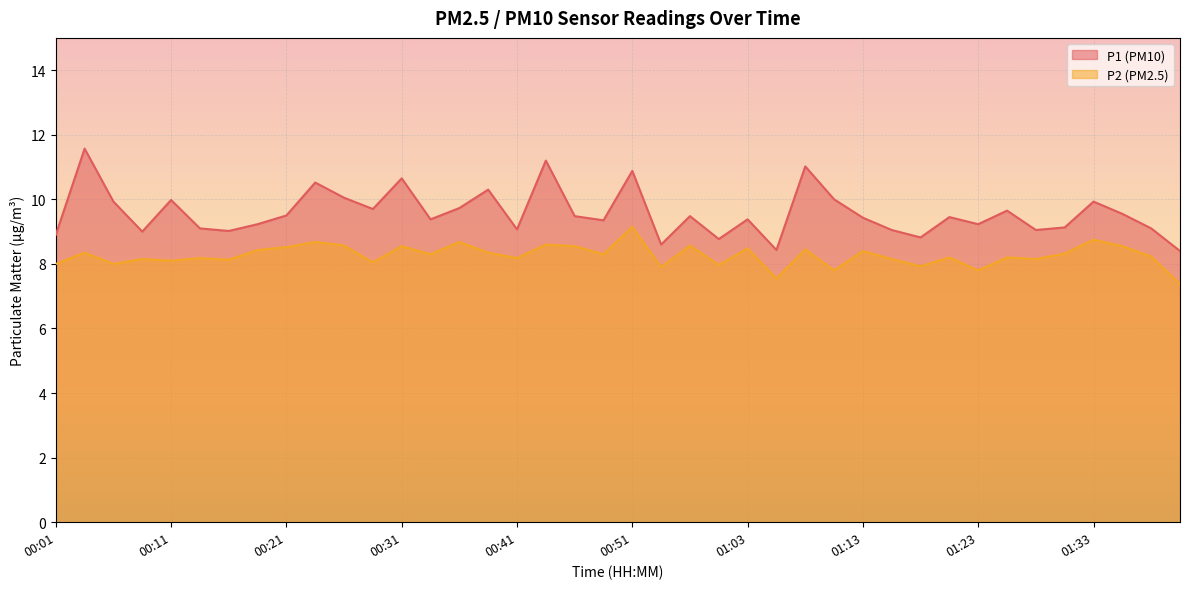

Which has a higher value, 01:13 or 01:36?

01:36